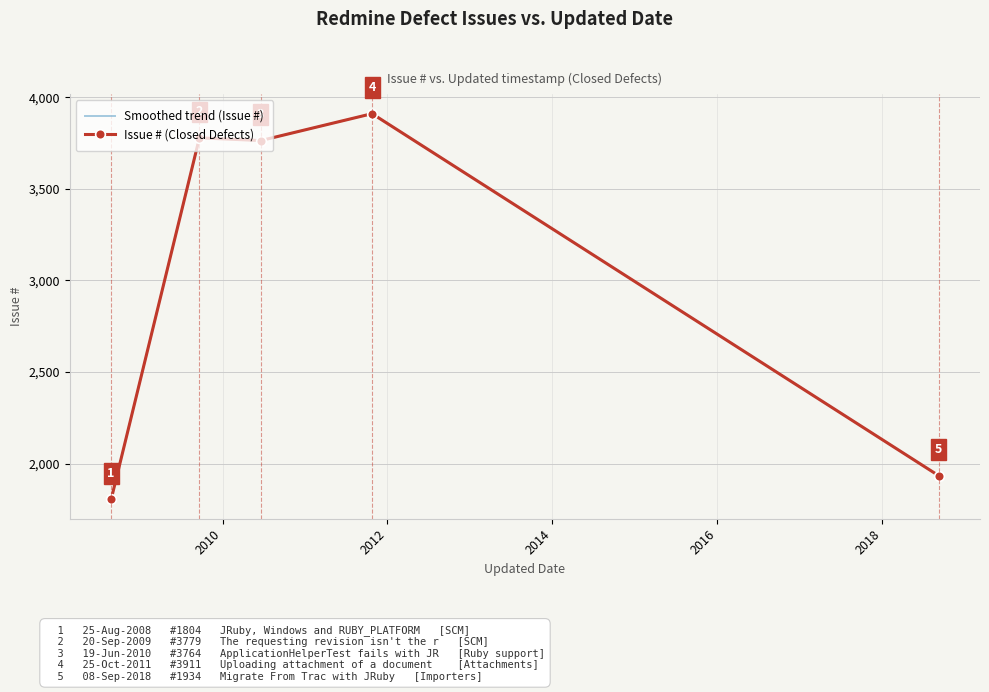

What is the minimum value for Issue # (Closed Defects)?

1804